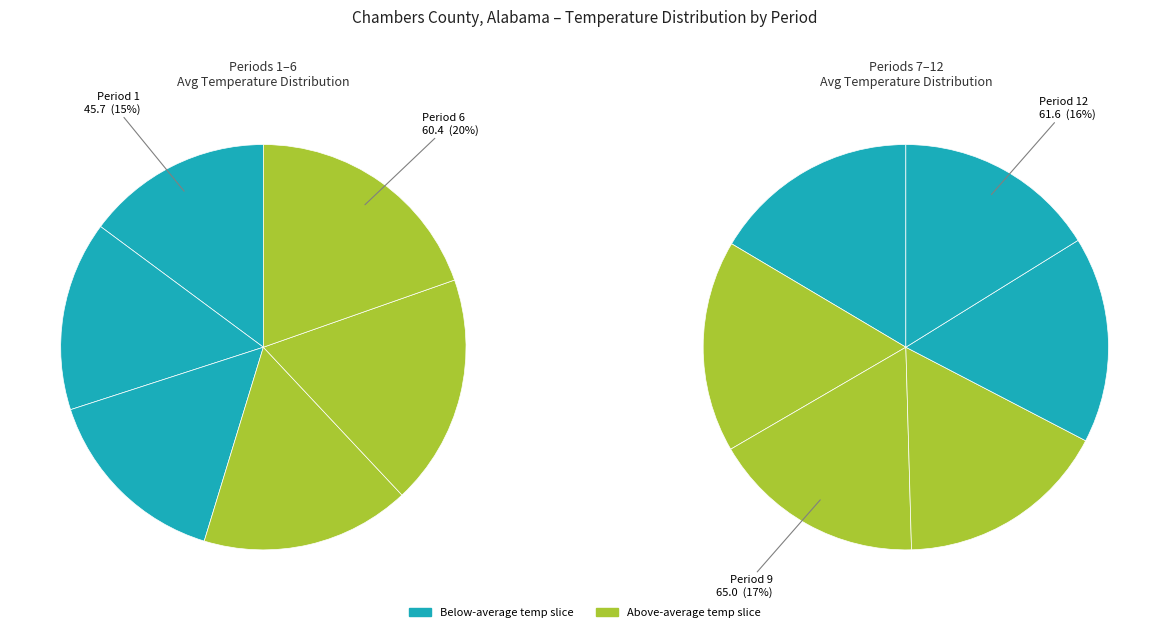

Is it true that Period 12 is 1% of the pie?

False